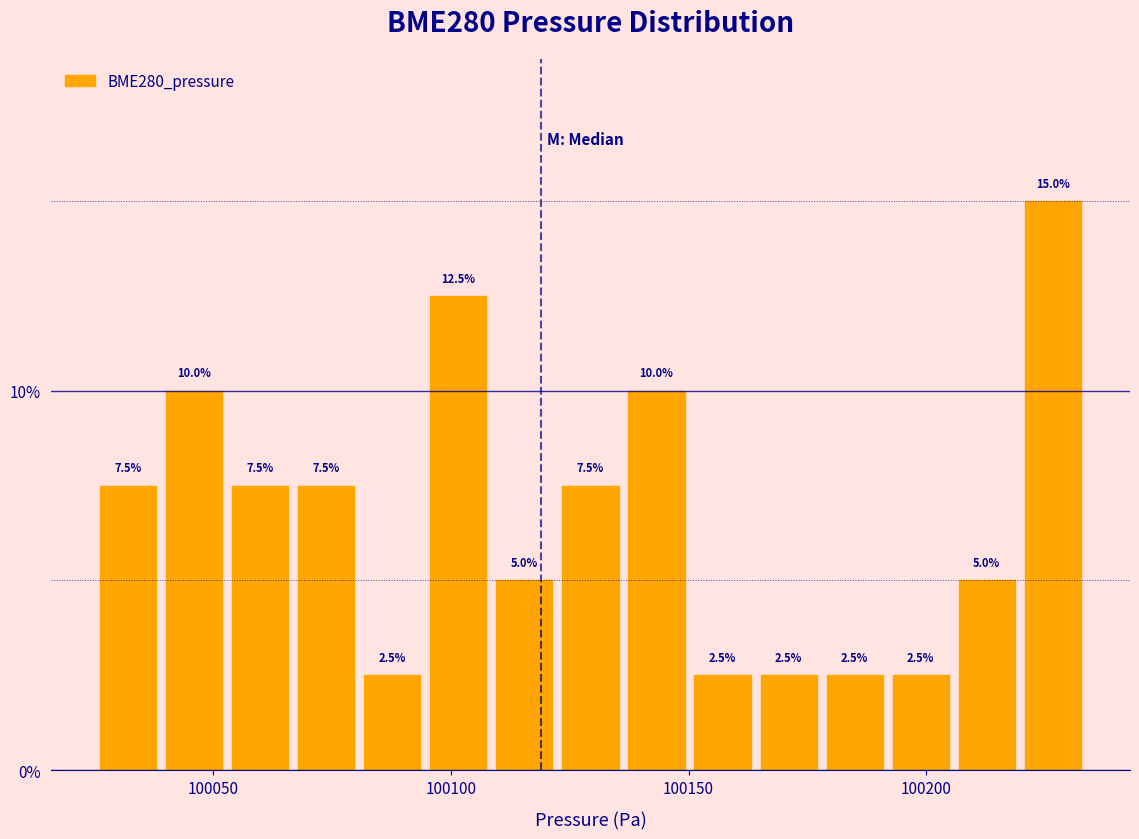

Around what value on the x-axis is the tallest bar? Give the approximate position of its centre, as read against the axis.

100225